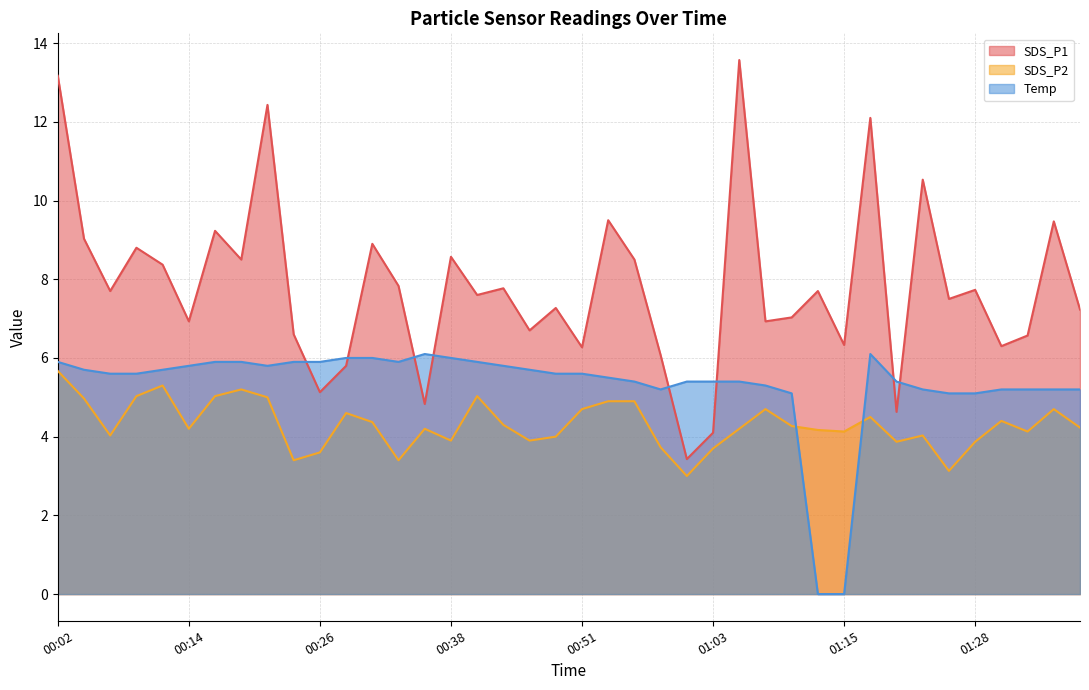

How many distinct data groups are displayed?

3